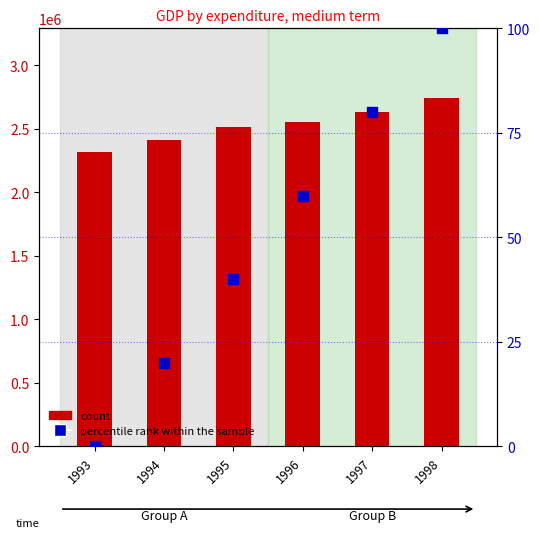

Which series reaches the maximum Y coordinate?

count